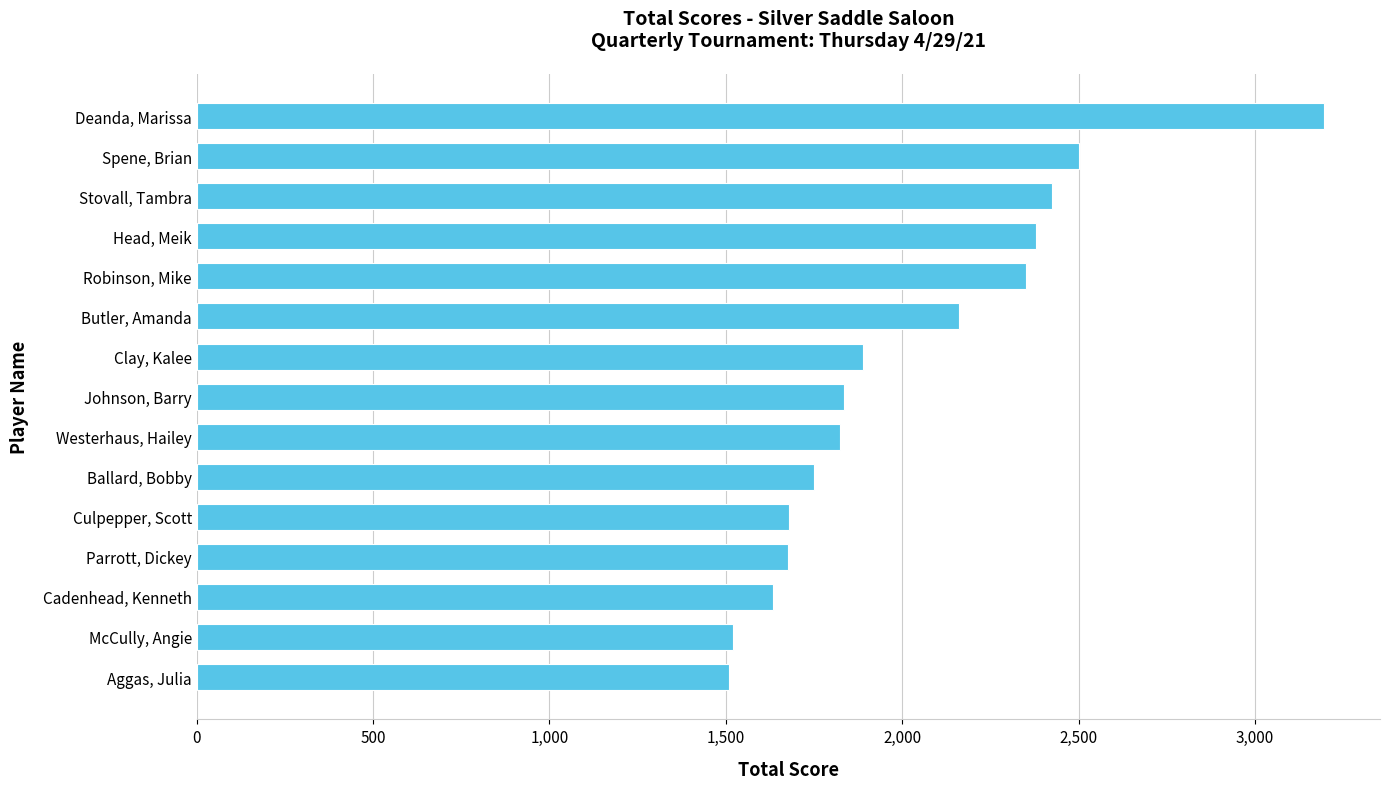

How many series are shown in this chart?

1